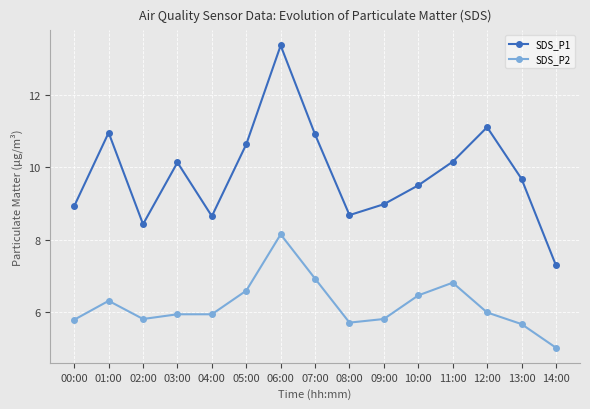

What is the difference between the SDS_P2 values at 07:00 and 10:00?

0.5